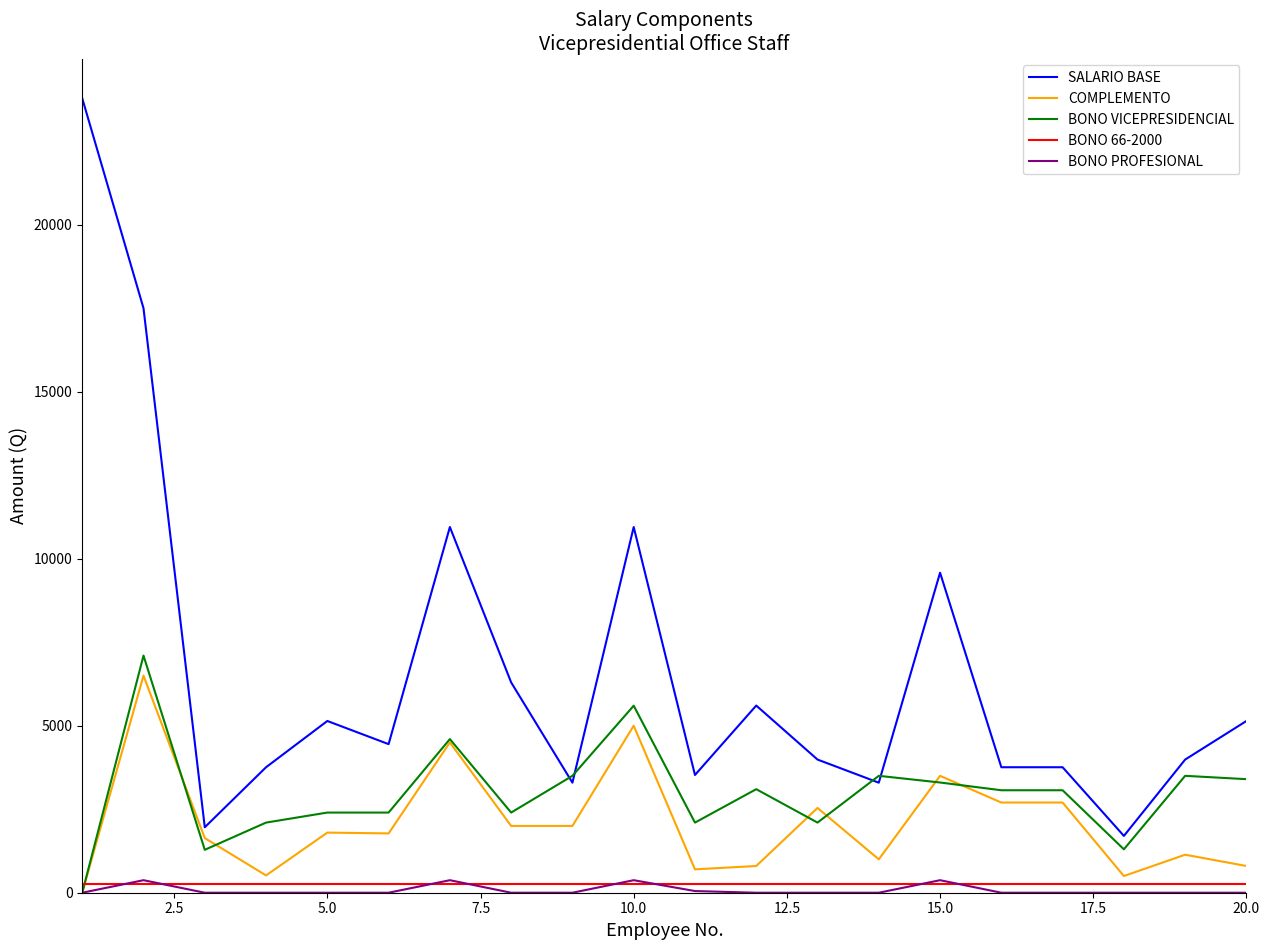

What is the lowest value of the SALARIO BASE series?

1701